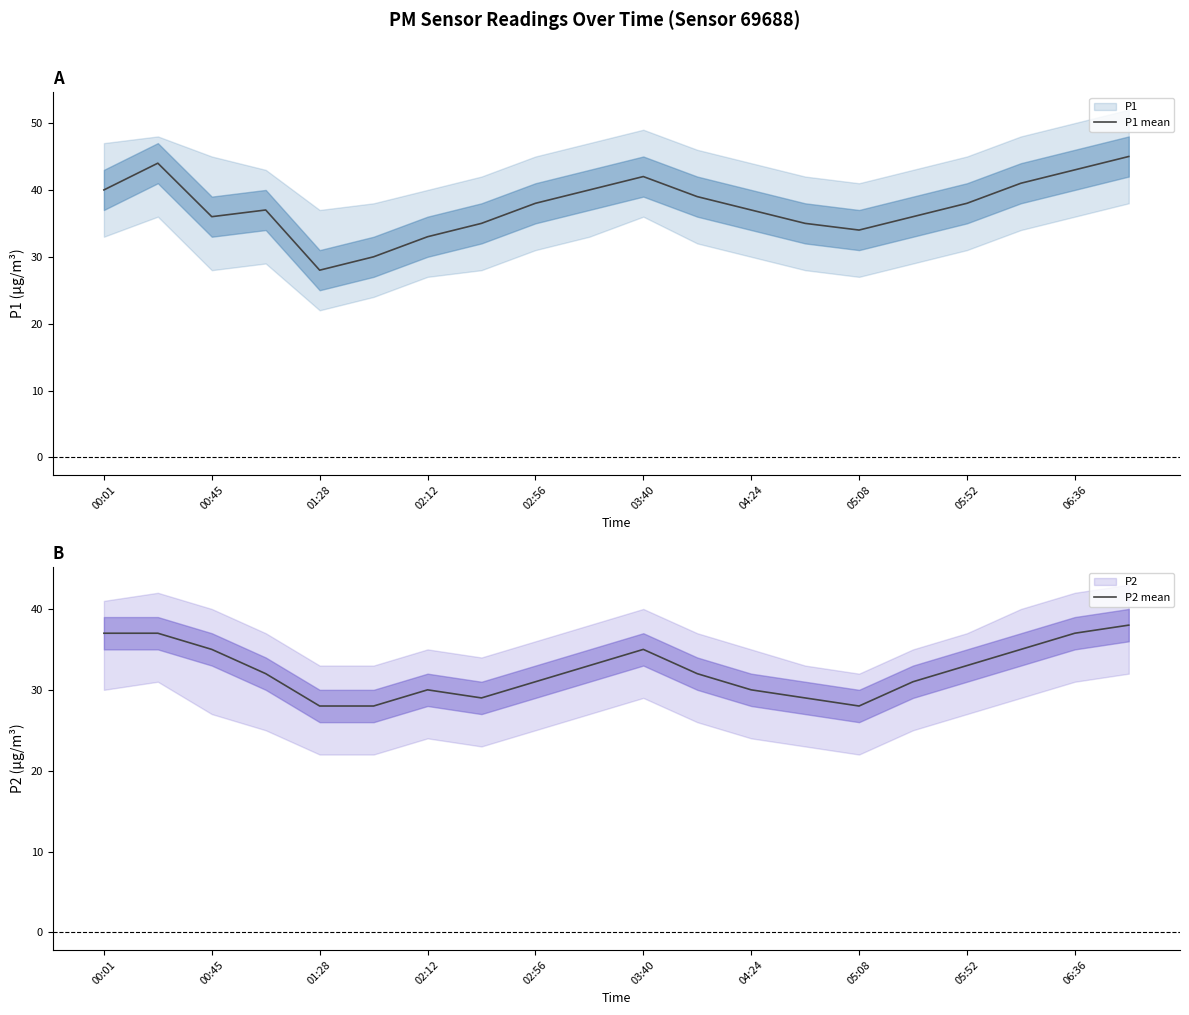

What is the sum of all P1 mean values?

751